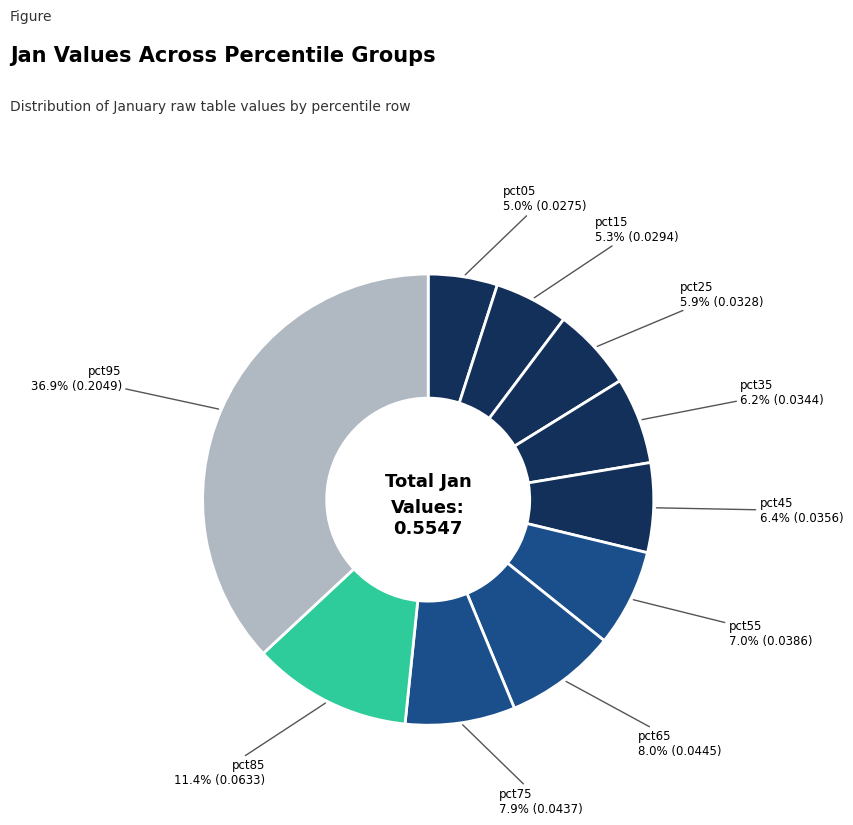

How many segments does this pie chart have?

10